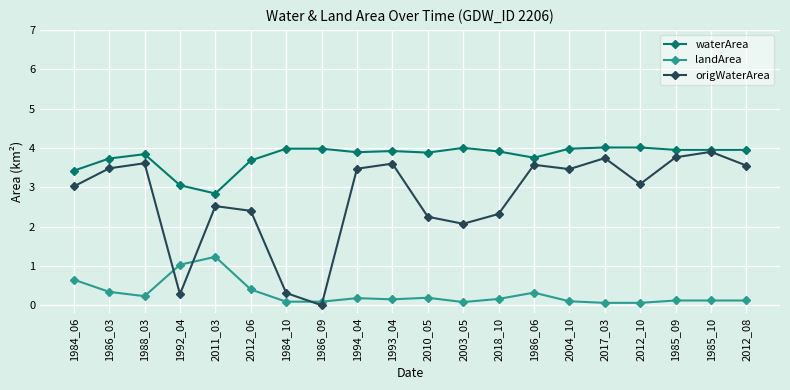

What is the label of the 7th point from the right?

1986_06